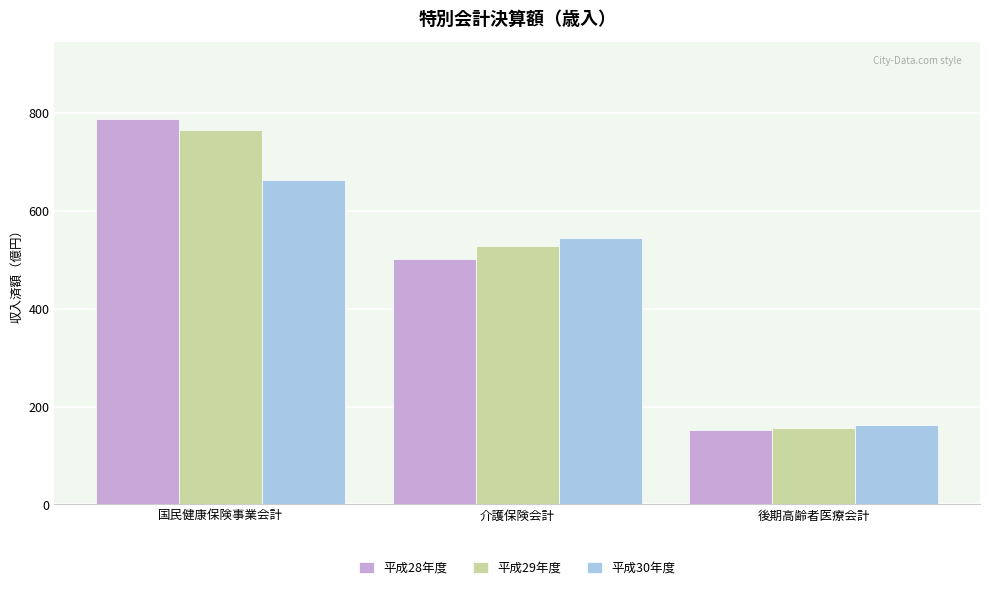

What are all the series names shown in the legend?

平成28年度, 平成29年度, 平成30年度